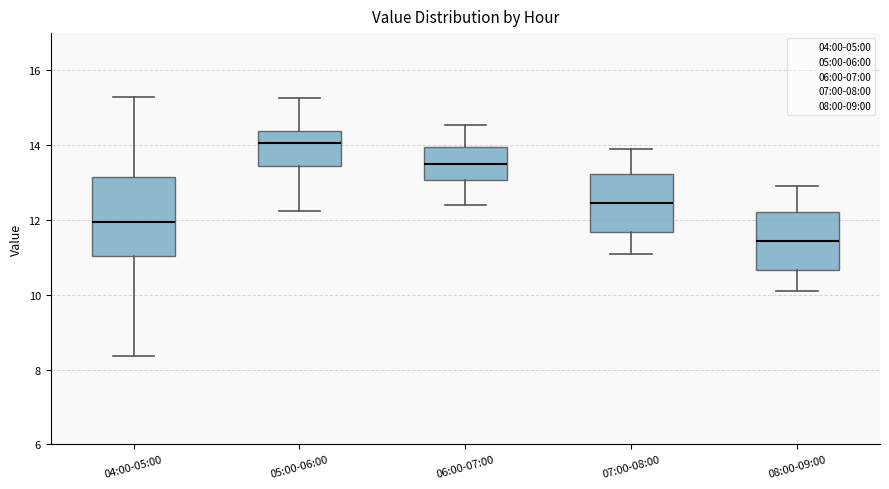

Comparing the boxes themselves (not the whiskers), which one is the tallest?

04:00-05:00